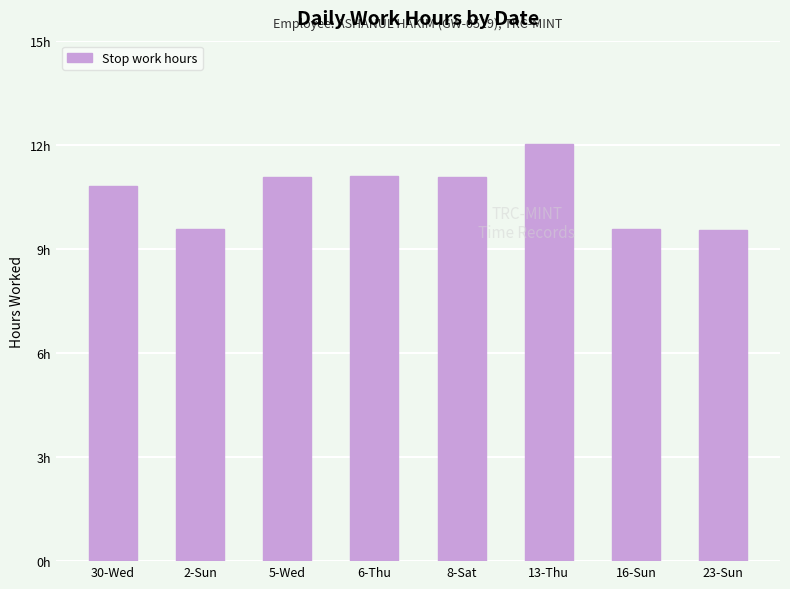

How many distinct data groups are displayed?

1